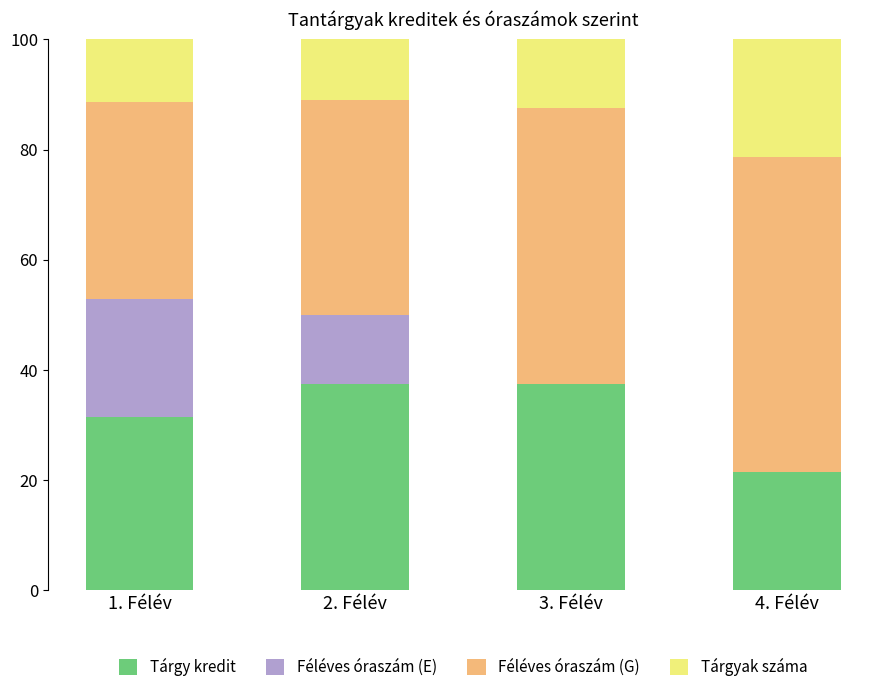

The value of Tárgy kredit at 2. Félév is 37.5. True or false?

True